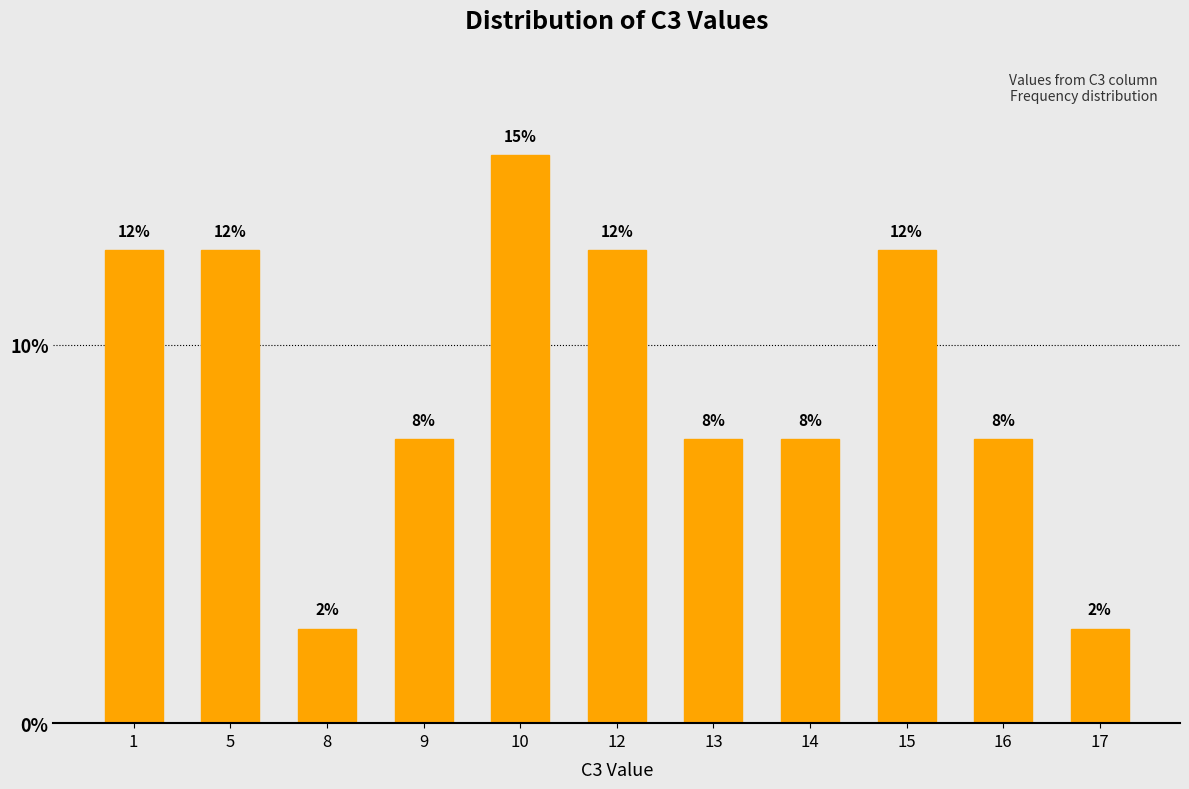

What is the difference between the maximum and minimum values?

12.5